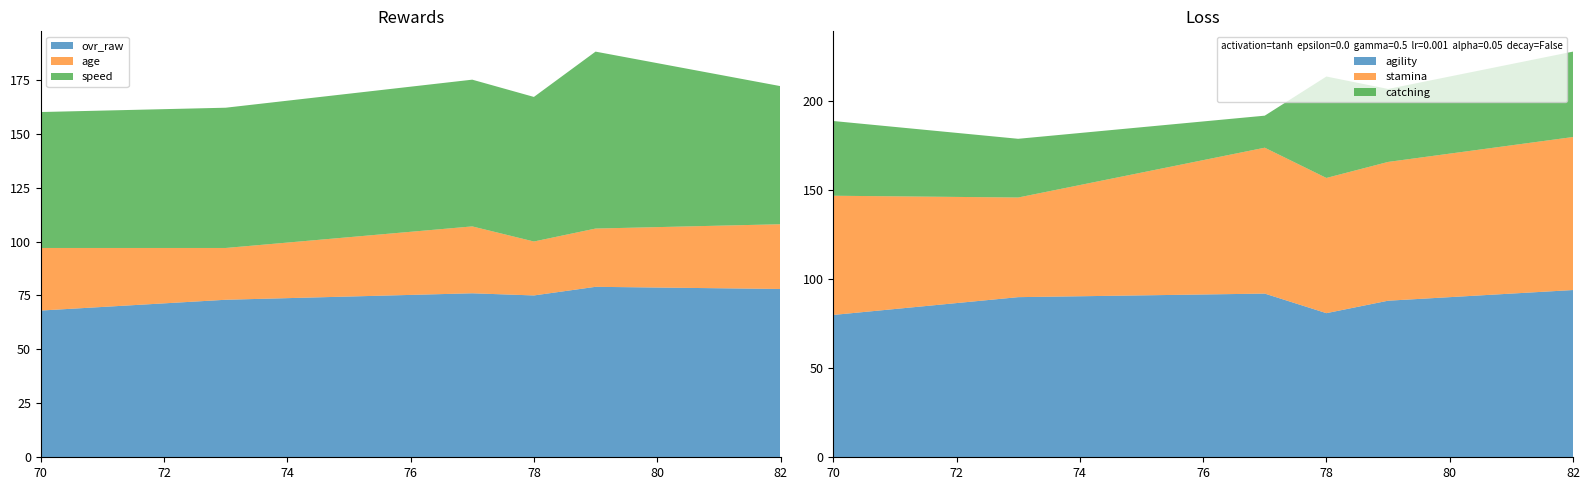

Reading left to right, transcribe all the data shown in this chart.

ovr_raw: Taylor Grant=78	Dylan Posey=79	Greg Flowers=75	Vincent Villanueva=76	Dylan Powell=73	Jackson Cobb=68
age: Taylor Grant=30	Dylan Posey=27	Greg Flowers=25	Vincent Villanueva=31	Dylan Powell=24	Jackson Cobb=29
speed: Taylor Grant=64	Dylan Posey=82	Greg Flowers=67	Vincent Villanueva=68	Dylan Powell=65	Jackson Cobb=63
agility: Taylor Grant=94	Dylan Posey=88	Greg Flowers=81	Vincent Villanueva=92	Dylan Powell=90	Jackson Cobb=80
stamina: Taylor Grant=86	Dylan Posey=78	Greg Flowers=76	Vincent Villanueva=82	Dylan Powell=56	Jackson Cobb=67
catching: Taylor Grant=48	Dylan Posey=41	Greg Flowers=57	Vincent Villanueva=18	Dylan Powell=33	Jackson Cobb=42